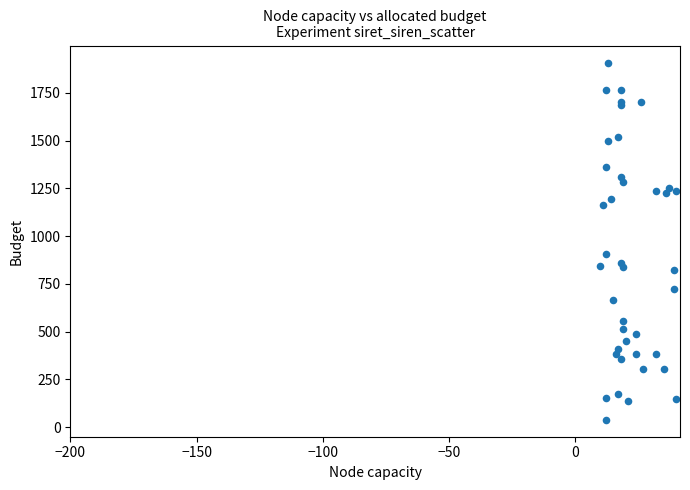

What Y value in the scatter plot is closest to 971?

908